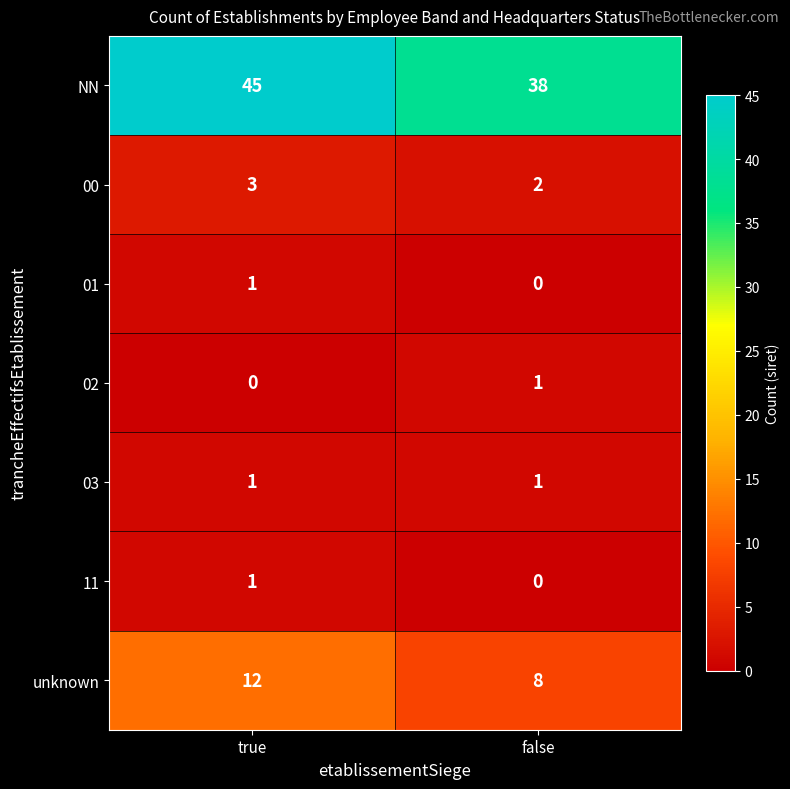

Rank the categories by NN value from lowest to highest.

false, true